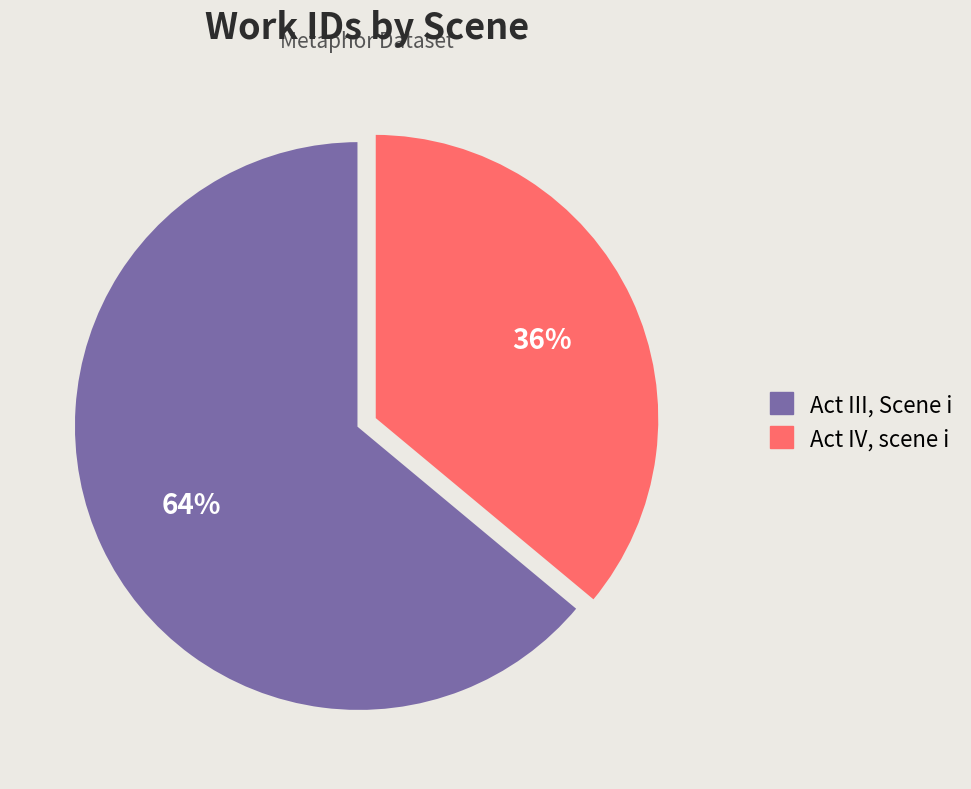

Approximately how many times larger is the value at Act IV, scene i compared to Act III, Scene i?

0.6